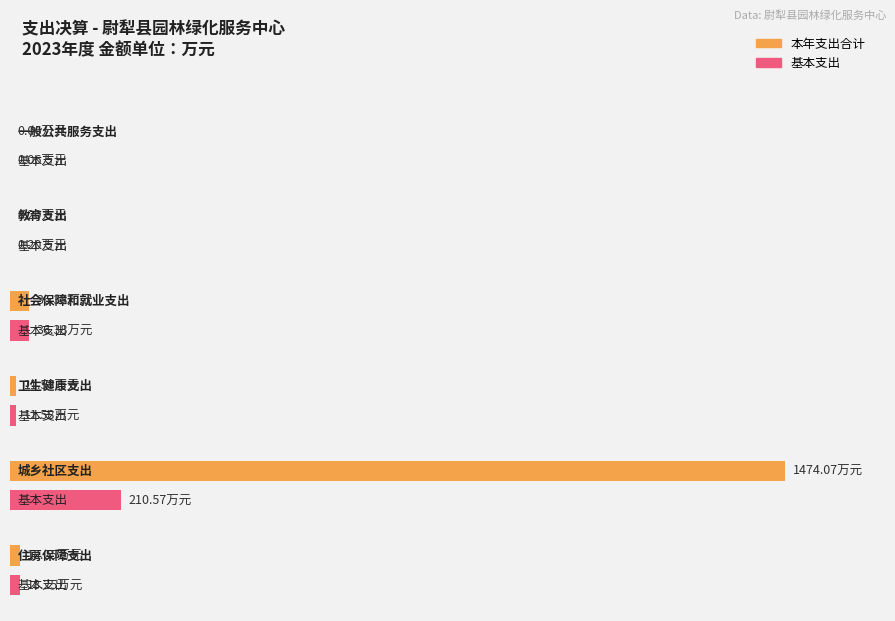

The value of 基本支出 at 社会保障和就业支出 is 8.2. True or false?

False